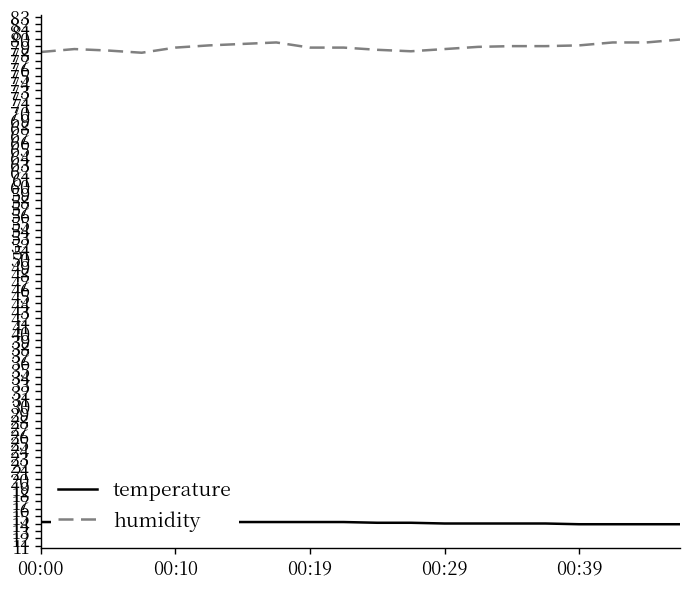

What is the greatest value displayed?

79.9